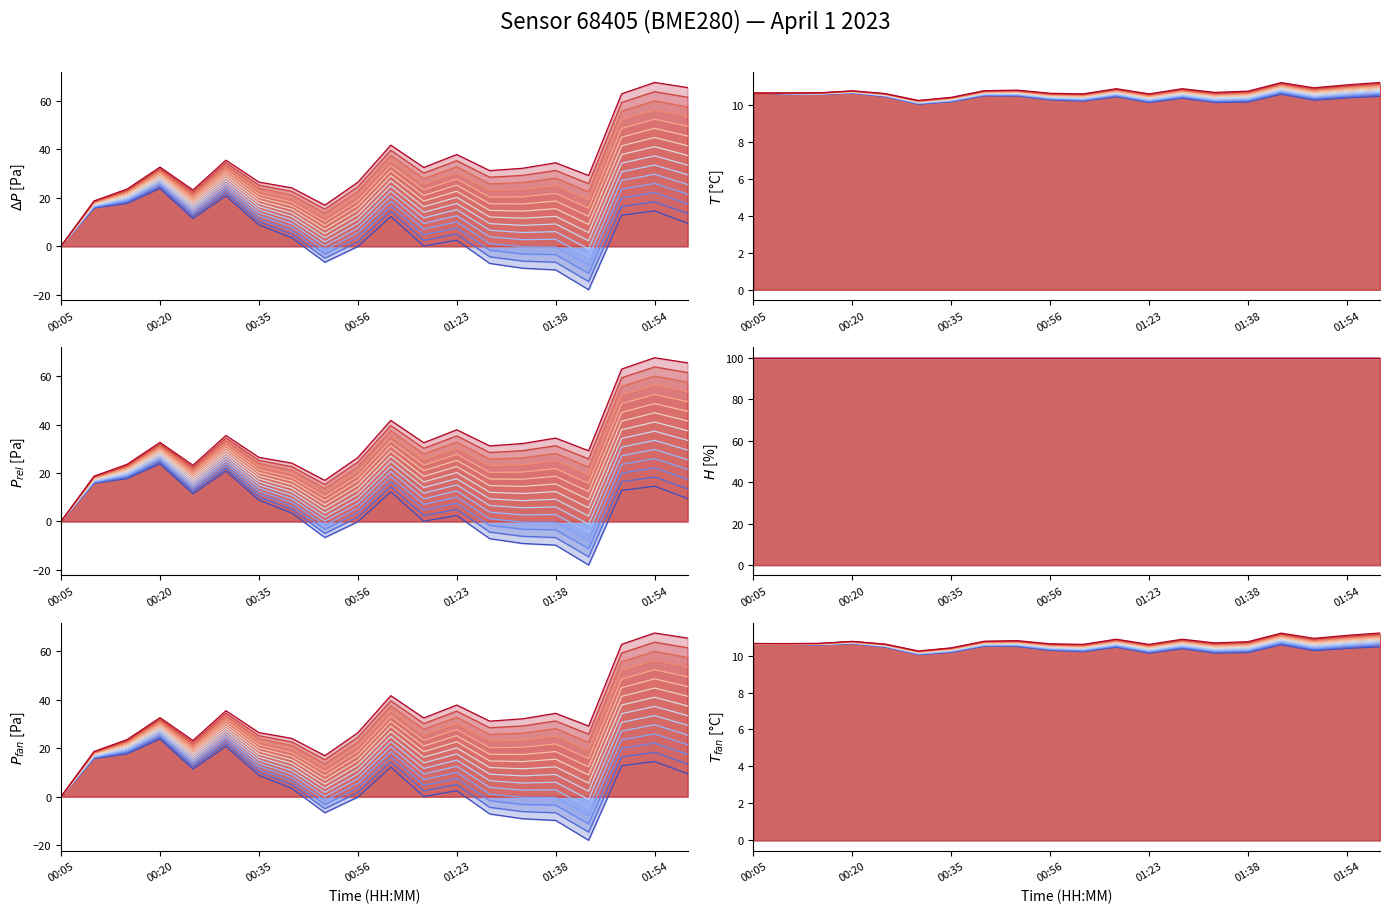

How many values in pressure (fan) are above zero?

13